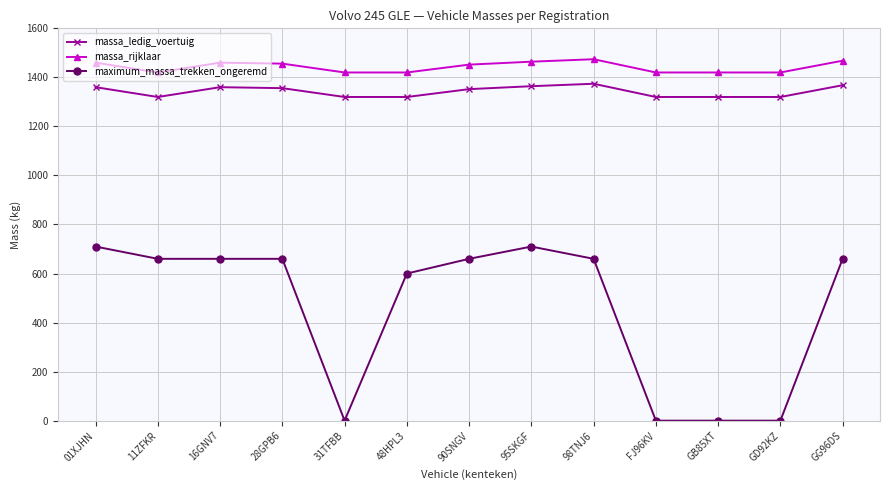

What is the difference between the highest and lowest values at GD92KZ?

1420